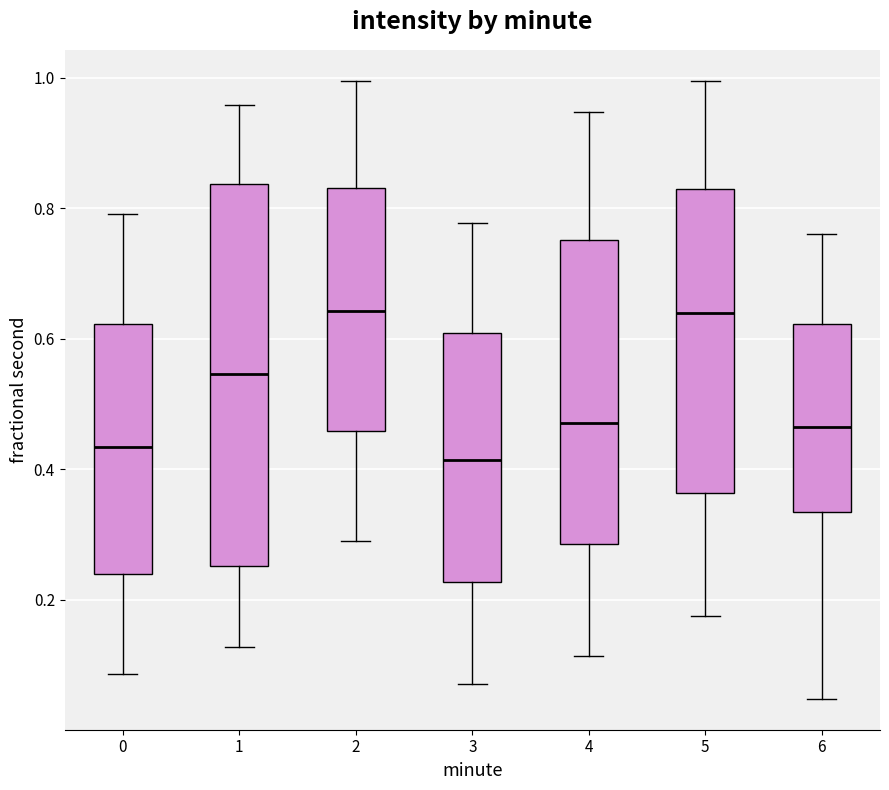

Reading left to right, transcribe this box plot: for each box, give where its median line is, the range the box spans, and where its two whiskers end, as read against the y-axis. The values are not printed on the chart, so give them approximately, as read against the axis.

0: median 0.44, box 0.24 to 0.62, whiskers 0.08 to 0.80
1: median 0.54, box 0.26 to 0.84, whiskers 0.12 to 0.96
2: median 0.64, box 0.46 to 0.84, whiskers 0.28 to 1.00
3: median 0.42, box 0.22 to 0.60, whiskers 0.08 to 0.78
4: median 0.48, box 0.28 to 0.76, whiskers 0.12 to 0.94
5: median 0.64, box 0.36 to 0.82, whiskers 0.18 to 1.00
6: median 0.46, box 0.34 to 0.62, whiskers 0.04 to 0.76